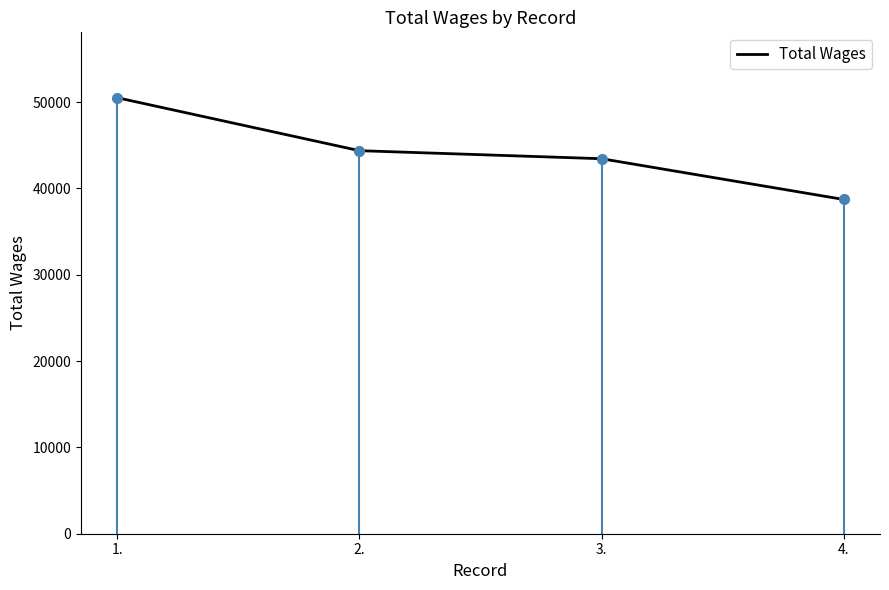

The chart shows a value of 83299 at 1.. True or false?

False